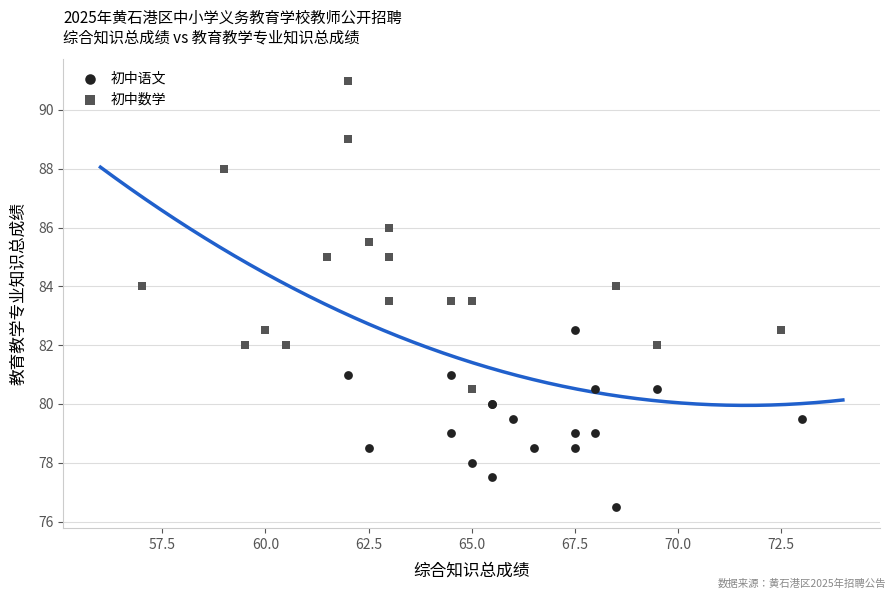

Which series contains the highest Y value?

初中数学